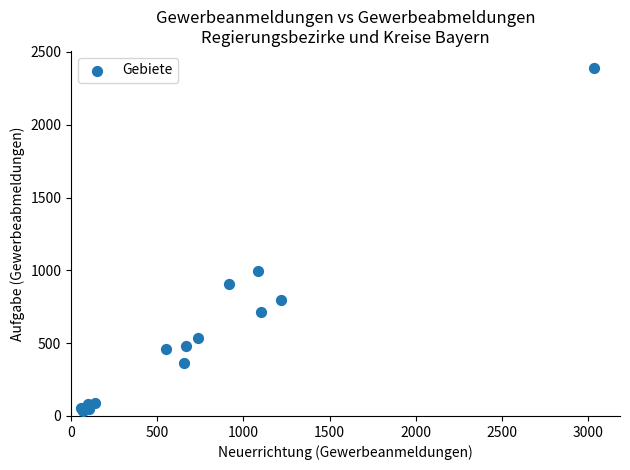

What Y value in the scatter plot is closest to 1211?

998